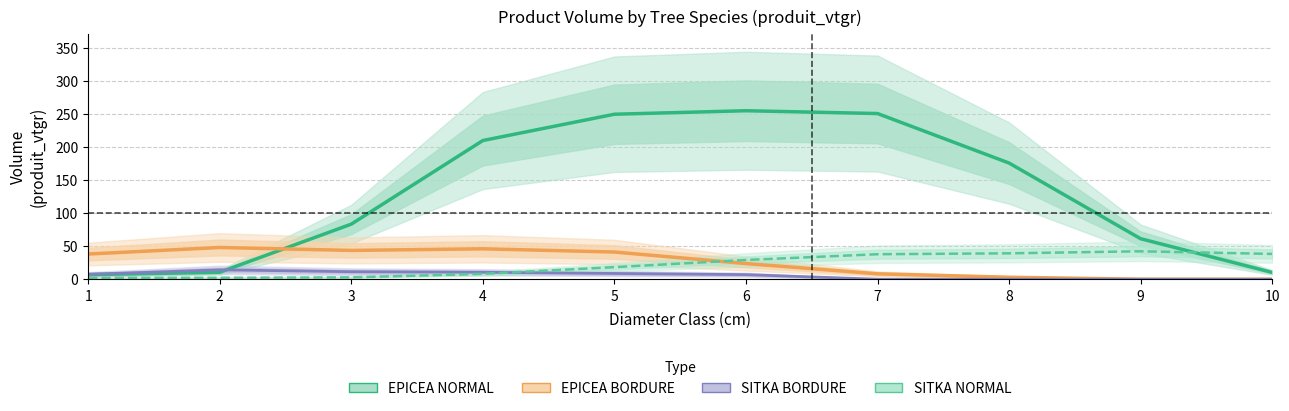

True or false: EPICEA NORMAL has more than 1 points higher than both neighbors.

False